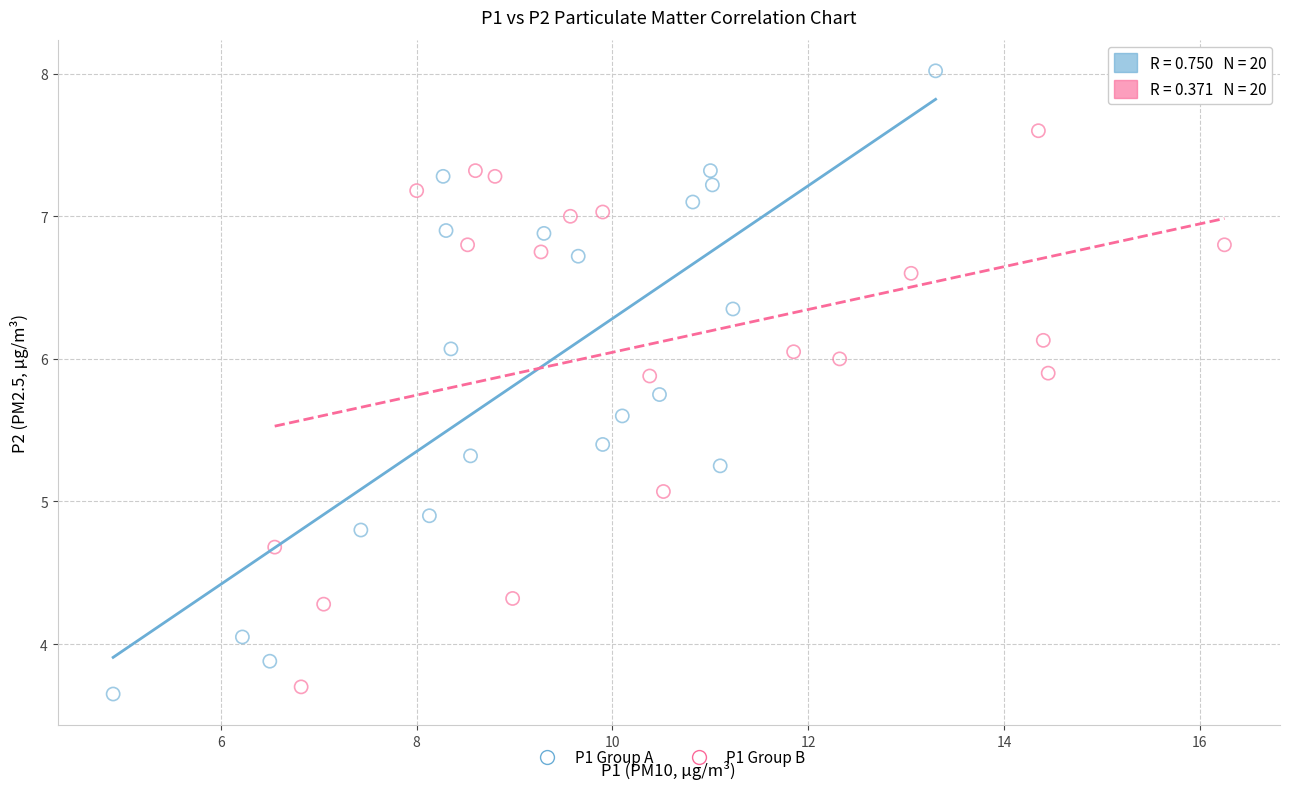

Which series contains the highest Y value?

P1 Group A